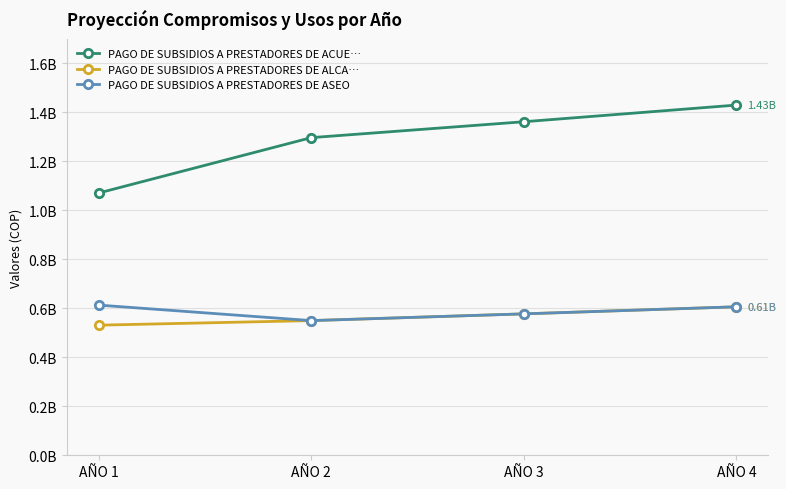

Is this an area chart (filled region under the line)?

No